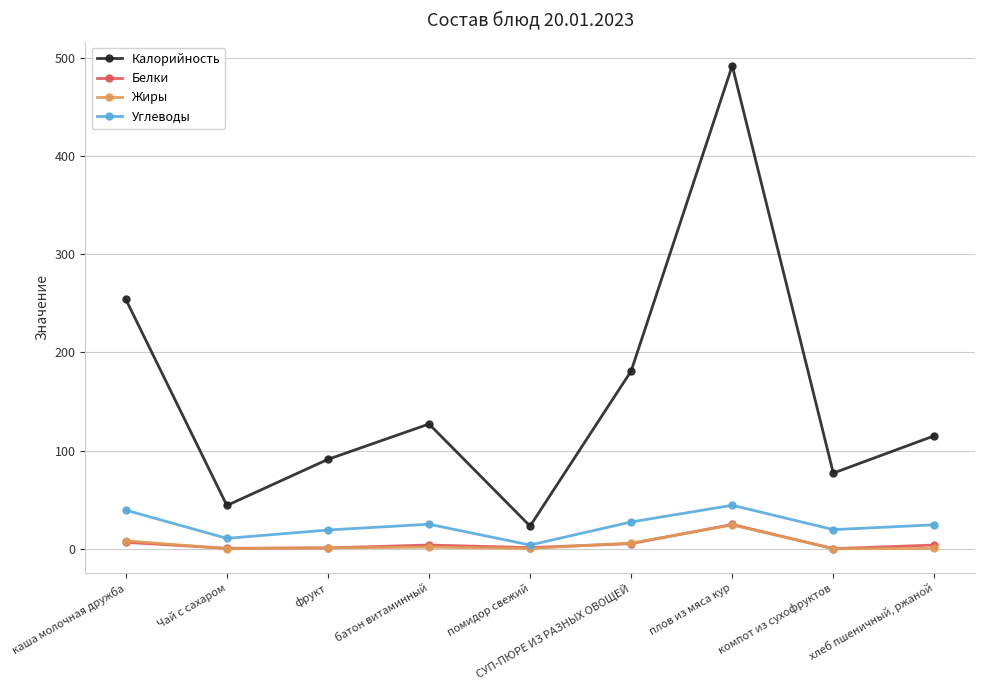

At which label does Калорийность reach its peak?

плов из мяса кур